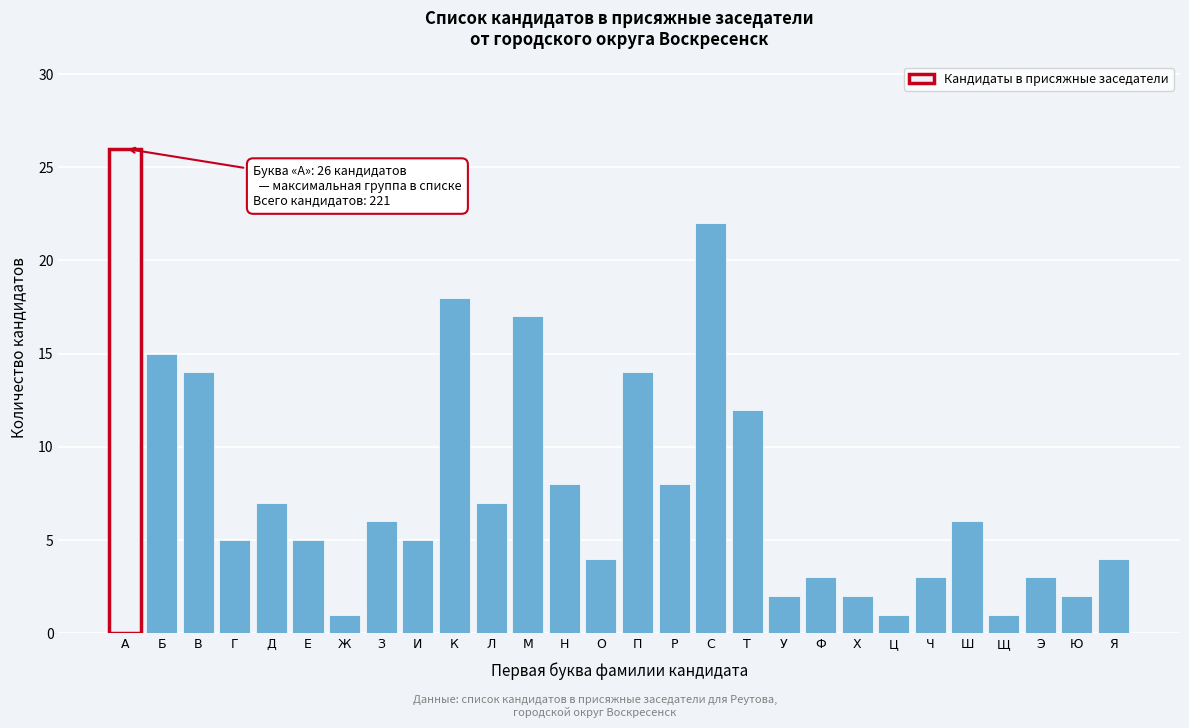

Reading right to left, extract all data points from this chart.

4	2	3	1	6	3	1	2	3	2	12	22	8	14	4	8	17	7	18	5	6	1	5	7	5	14	15	26